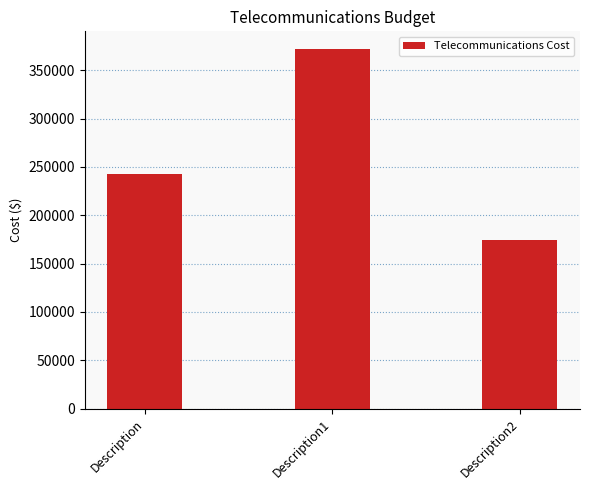

The value at Description1 is 618769.7. True or false?

False